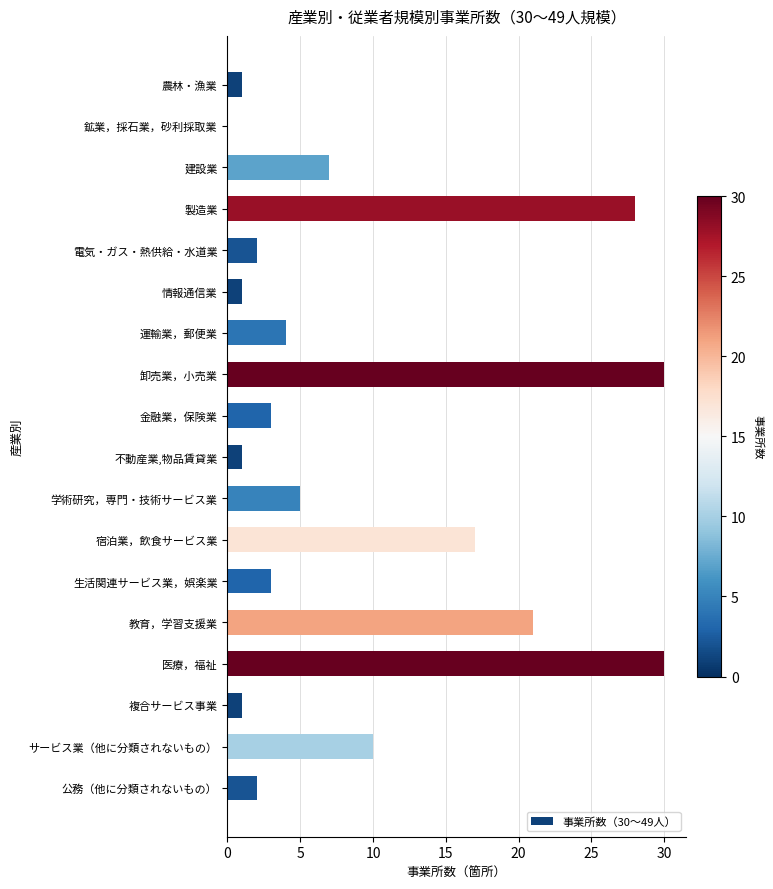

Is it true that the value at 電気・ガス・熱供給・水道業 is 4?

False